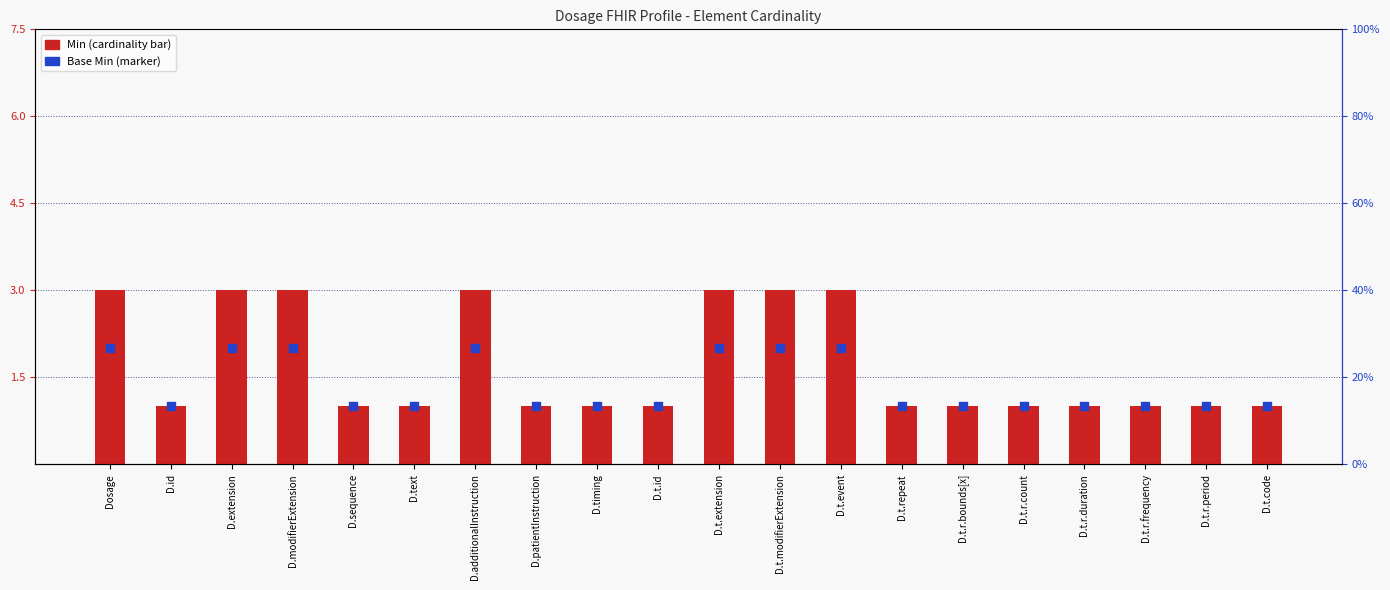

Which series has the largest total across all categories?

Min